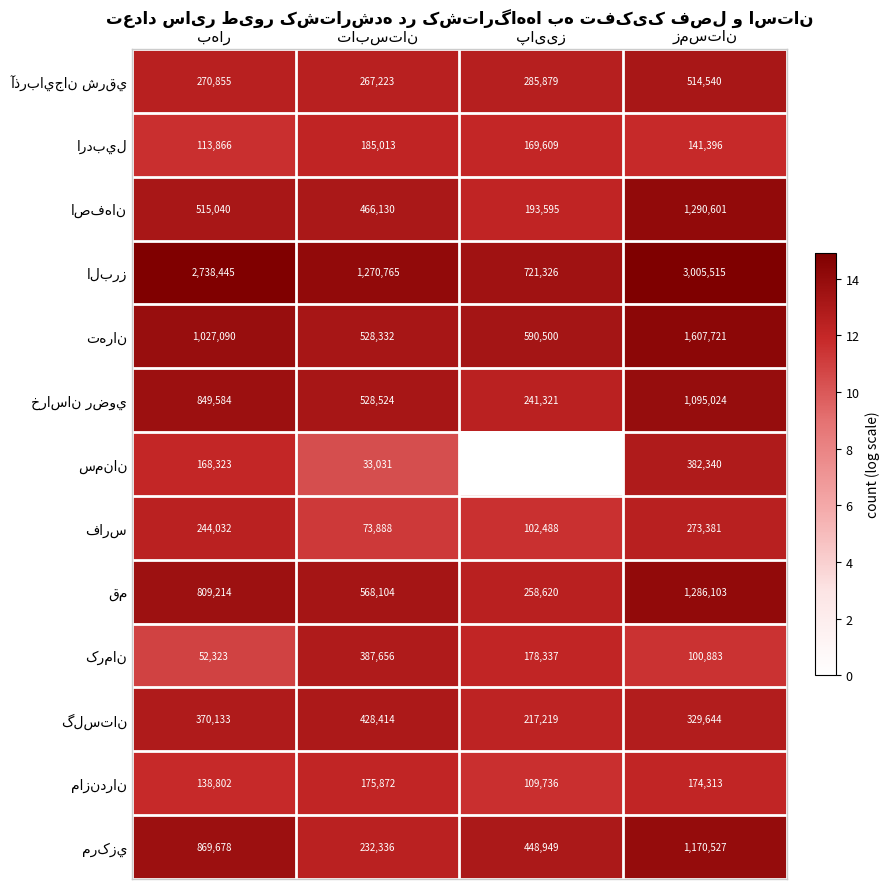

At which label does البرز reach its minimum?

پاییز